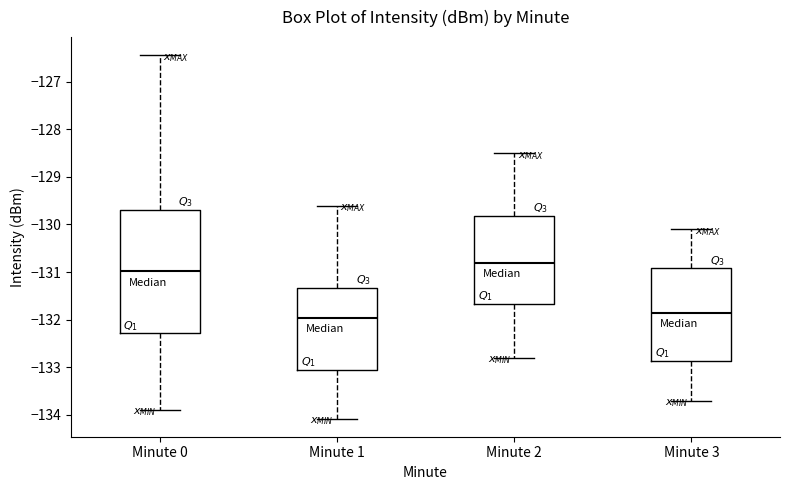

Reading left to right, transcribe this box plot: for each box, give where its median line is, the range the box spans, and where its two whiskers end, as read against the y-axis. The values are not printed on the chart, so give them approximately, as read against the axis.

Minute 0: median -131.0, box -132.3 to -129.7, whiskers -133.9 to -126.4
Minute 1: median -132.0, box -133.0 to -131.3, whiskers -134.1 to -129.6
Minute 2: median -130.8, box -131.7 to -129.8, whiskers -132.8 to -128.5
Minute 3: median -131.8, box -132.9 to -130.9, whiskers -133.7 to -130.1